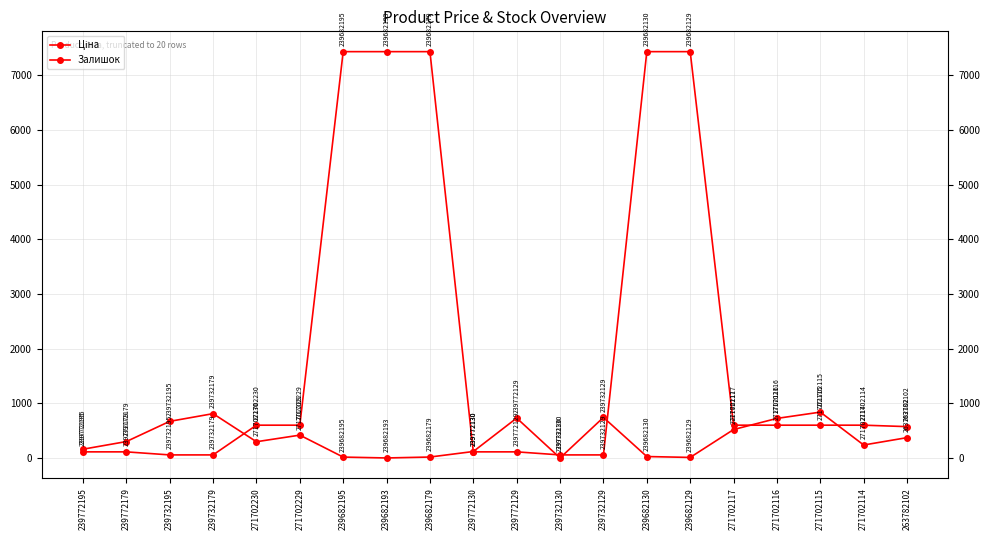

List the series in order of their peak value, lowest first.

Залишок, Ціна